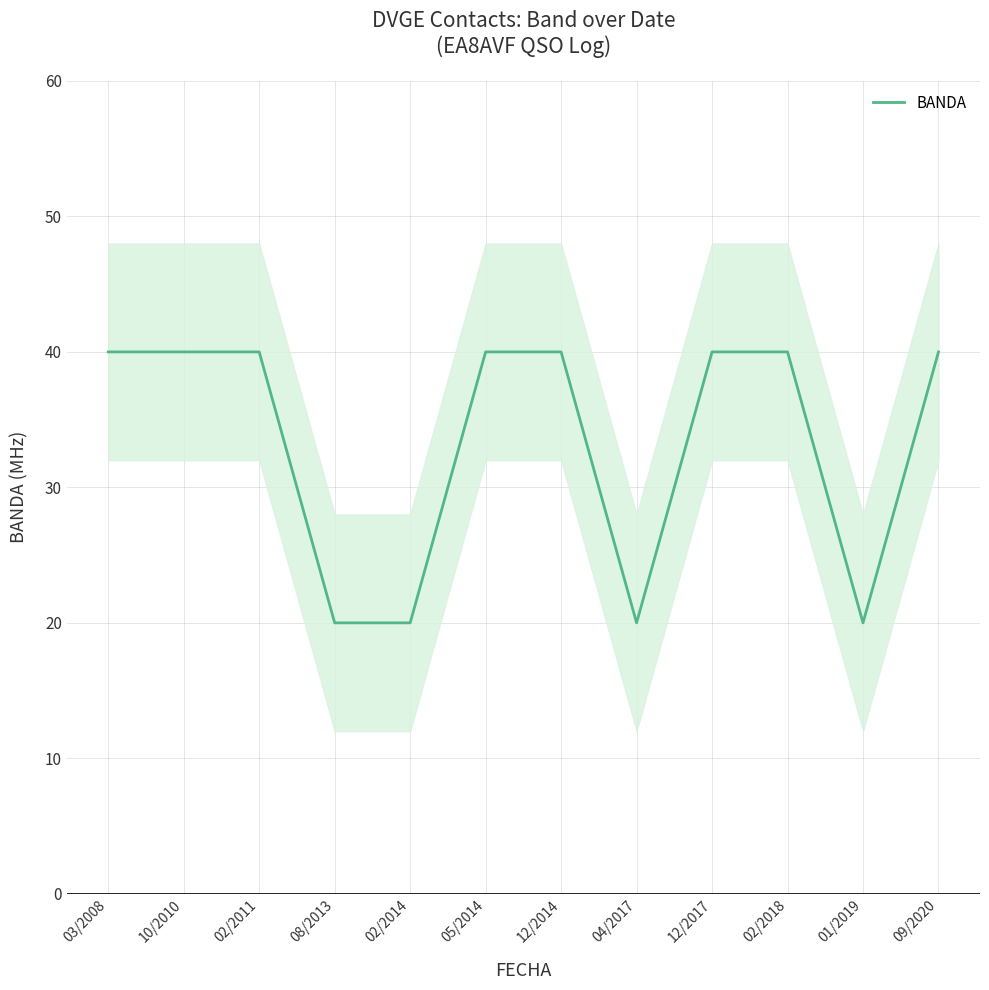

What is the approximate value at 12/2017?

40